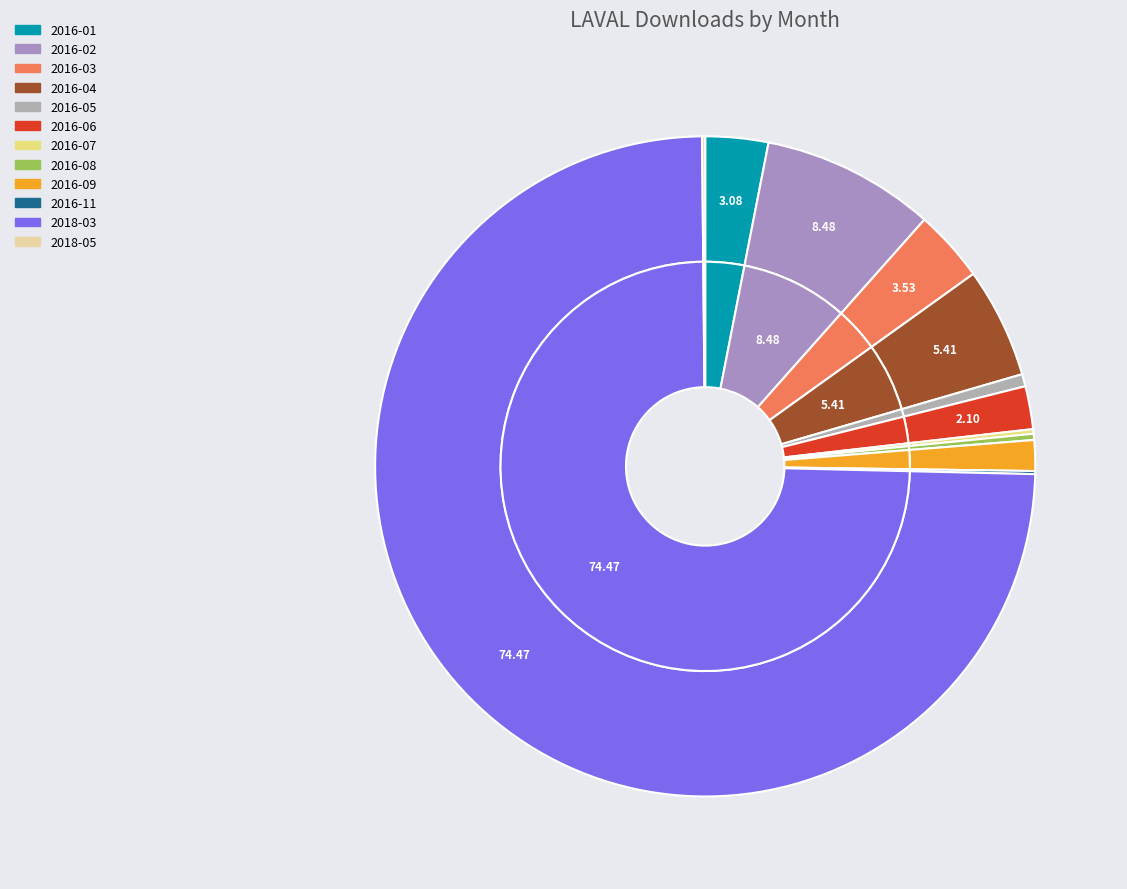

Rank the categories by value from highest to lowest.

2018-03, 2016-02, 2016-04, 2016-03, 2016-01, 2016-06, 2016-09, 2016-05, 2016-08, 2016-07, 2016-11, 2018-05